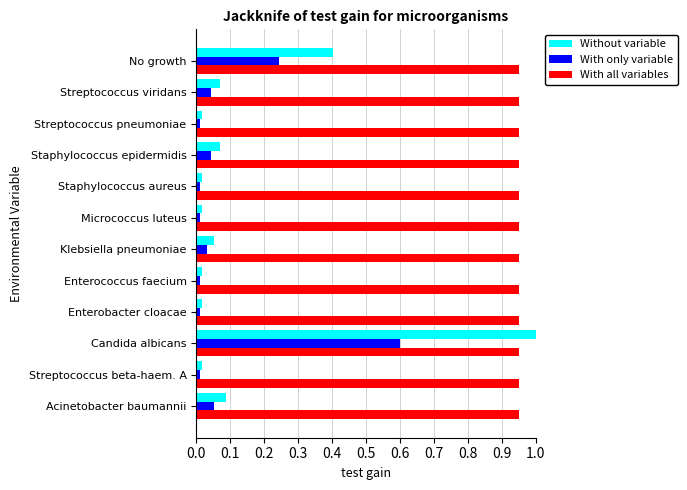

Is it true that With all variables equals 0.5 at No growth?

False